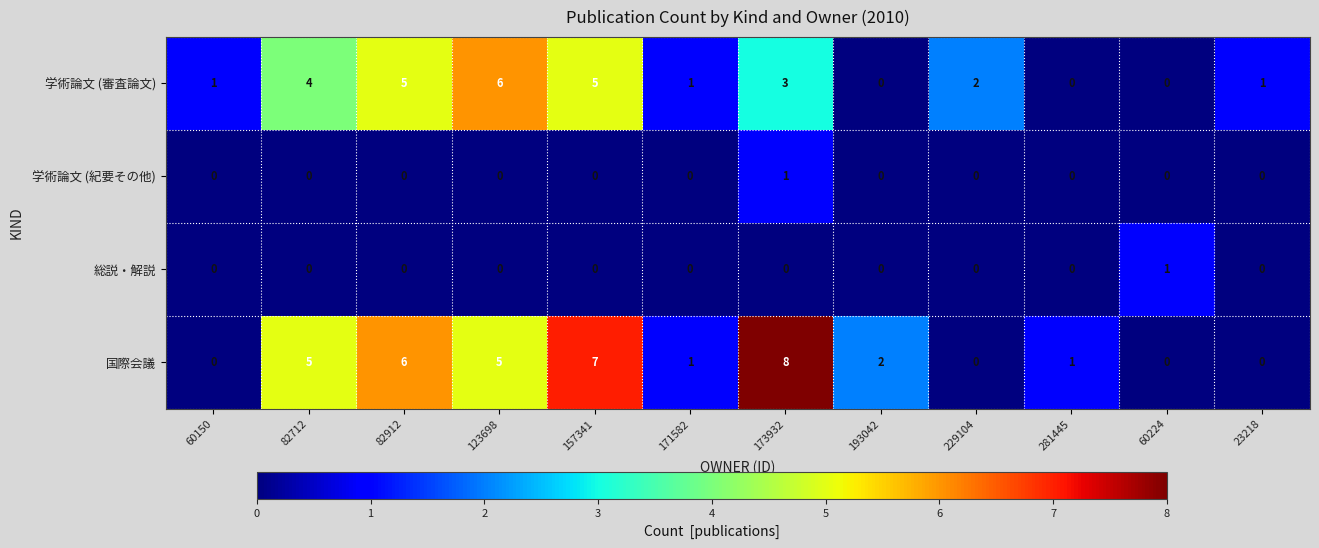

Which series has the widest spread of values?

国際会議